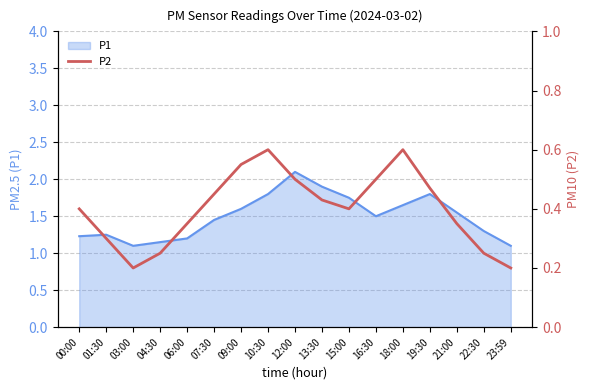

Where is the first local minimum?

03:00